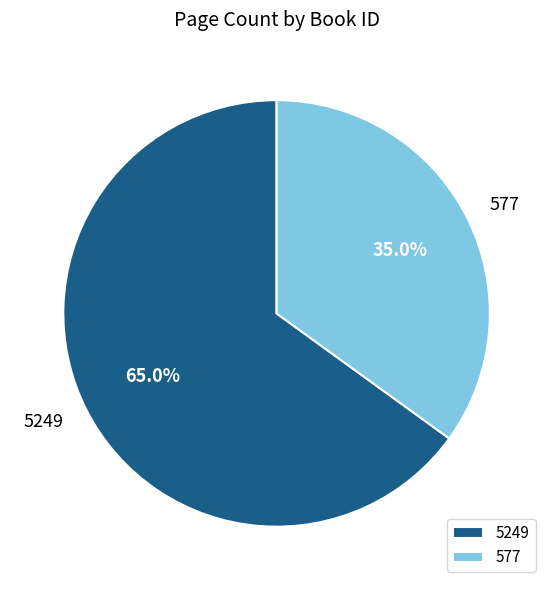

Which has a higher value, 5249 or 577?

5249